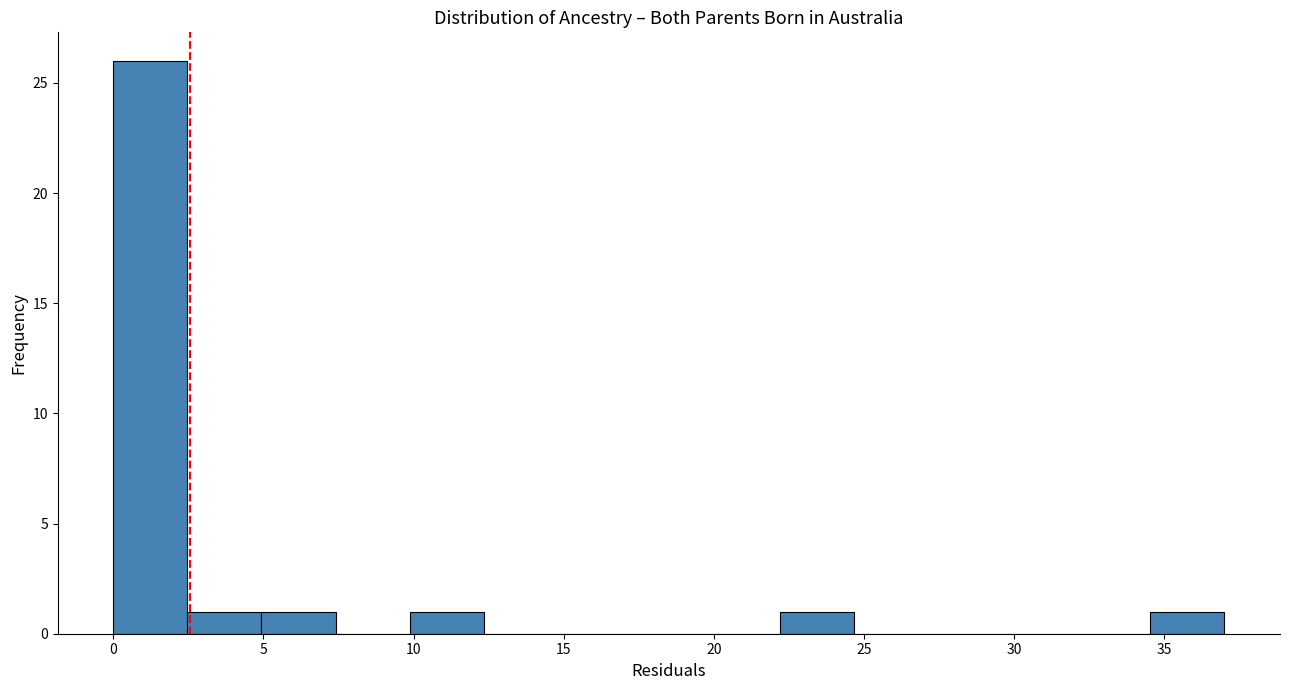

Reading left to right, list every bar in this chart as the range it spans on the x-axis followed by its height. Neither the bar edges nor the heights are printed on the chart, so give them approximately, as read against the axes.

0.0 to 2.5: 26
2.5 to 5.0: 1
5.0 to 7.5: 1
7.5 to 10.0: 0
10.0 to 12.5: 1
12.5 to 15.0: 0
15.0 to 17.5: 0
17.5 to 19.5: 0
19.5 to 22.0: 0
22.0 to 24.5: 1
24.5 to 27.0: 0
27.0 to 29.5: 0
29.5 to 32.0: 0
32.0 to 34.5: 0
34.5 to 37.0: 1